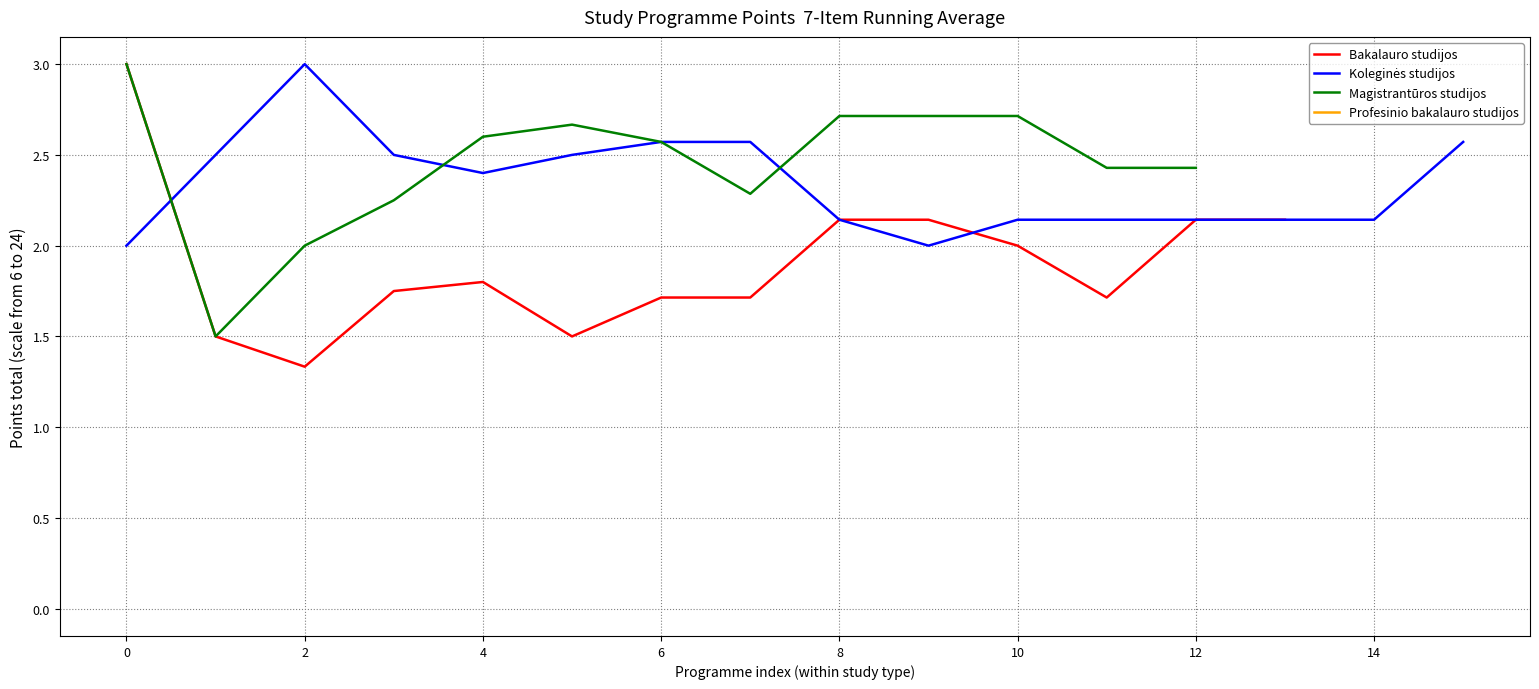

What is the highest value of the Bakalauro studijos series?

3.0